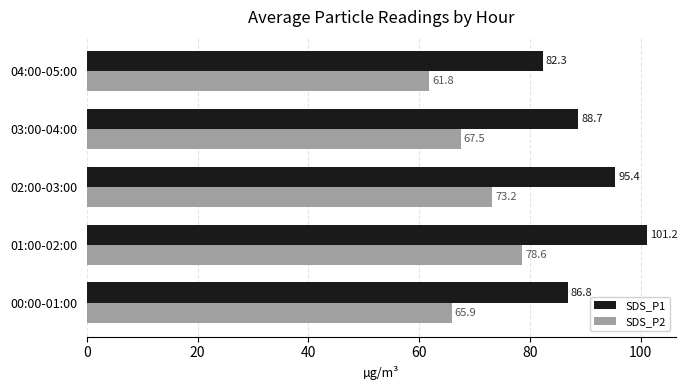

Between 00:00-01:00 and 01:00-02:00, which series saw the biggest shift?

SDS_P1